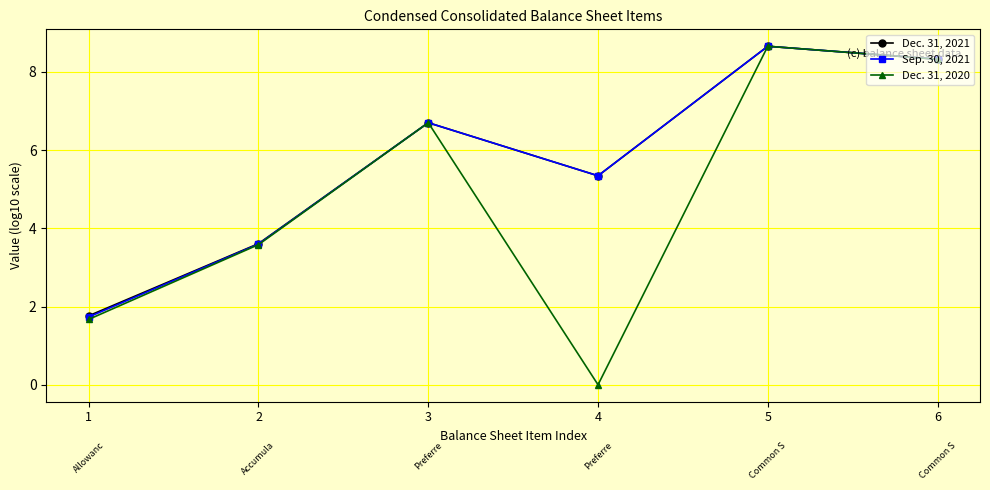

How many positive values does the Dec. 31, 2020 series have?

5